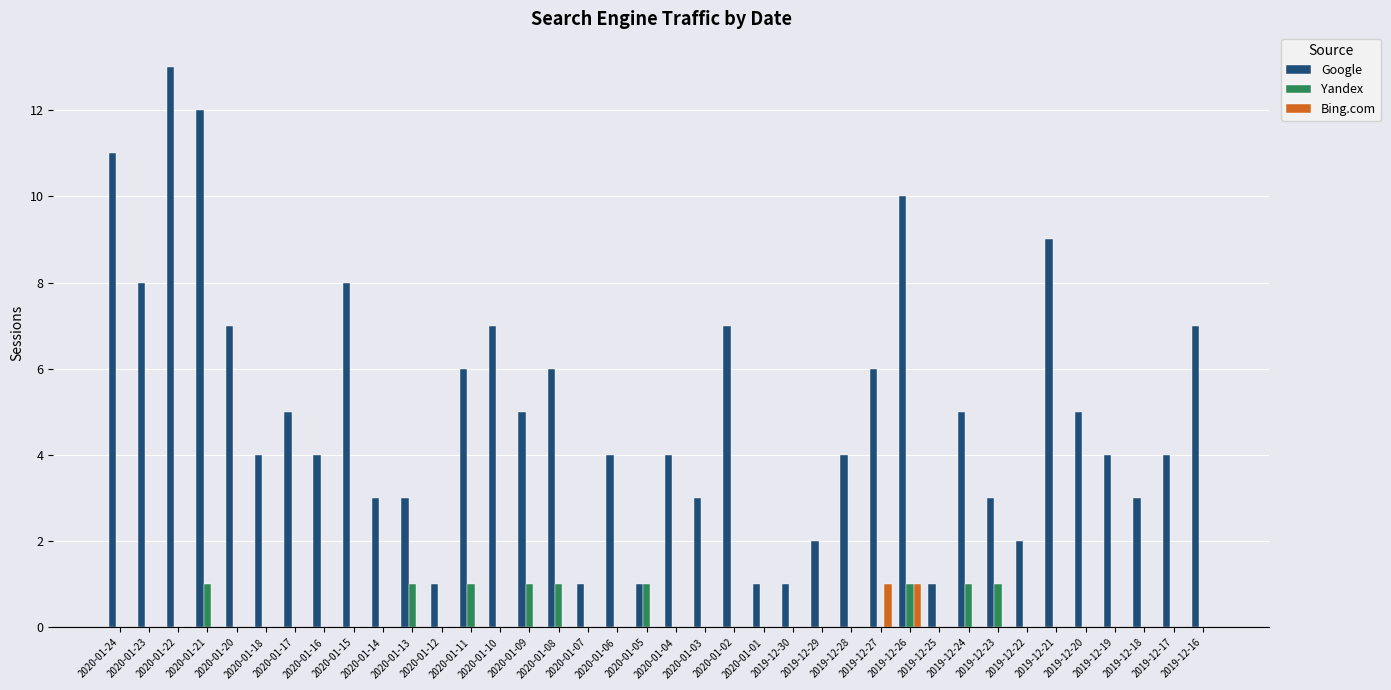

Count the number of categories in the chart.

38